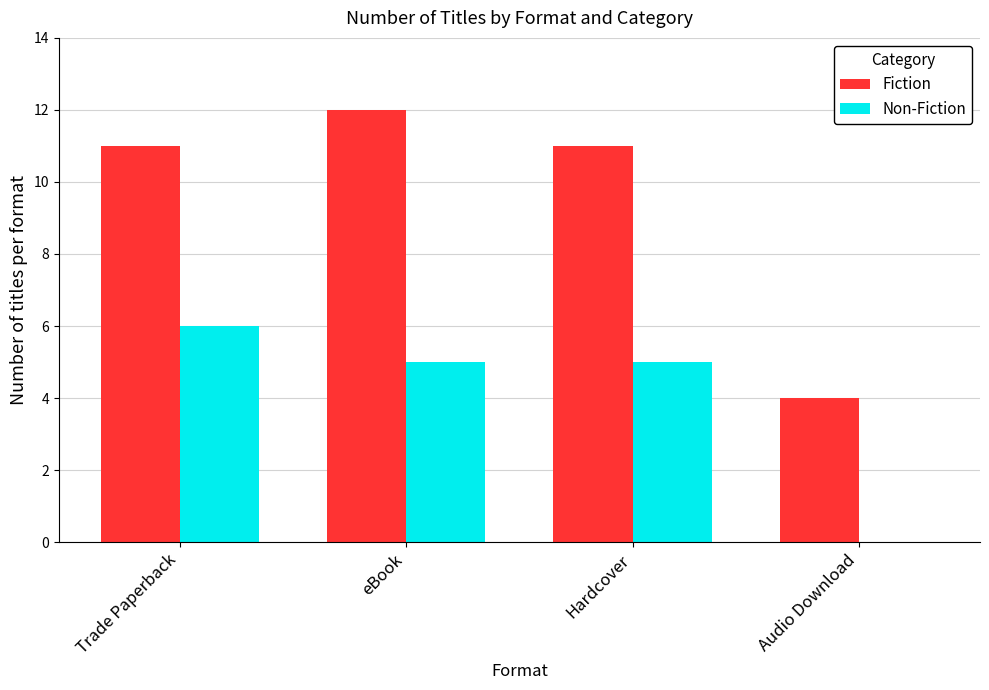

Which series has the largest total across all categories?

Fiction